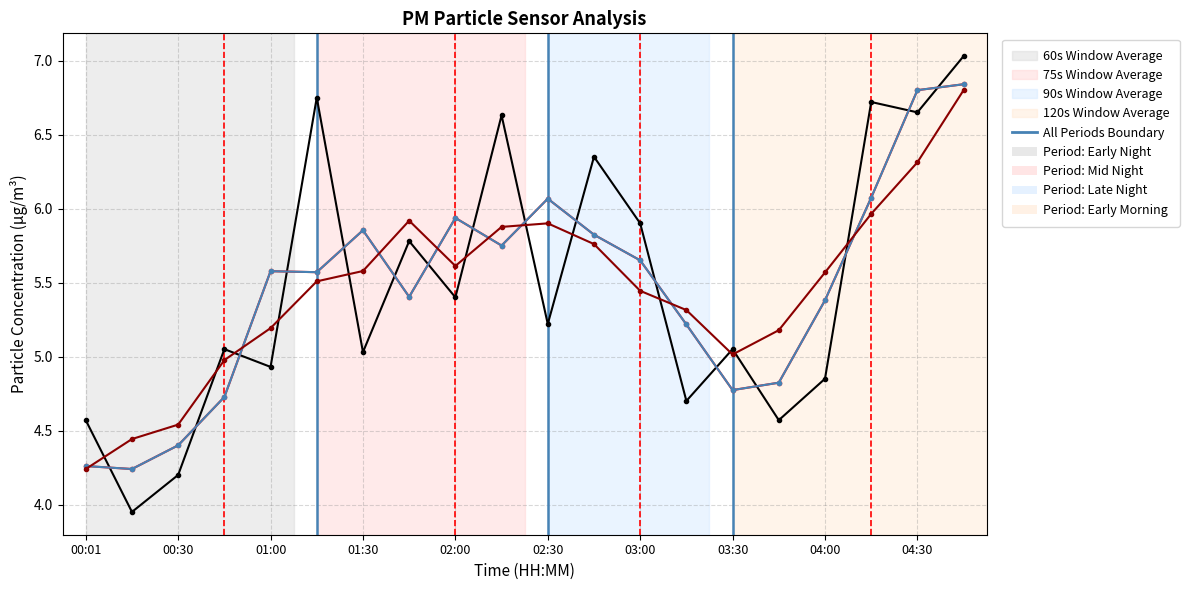

List the labels in order of value, largest first.

04:45, 01:16, 04:15, 04:30, 02:15, 02:45, 03:00, 01:45, 02:00, 02:30, 00:45, 03:30, 01:30, 01:00, 04:00, 03:15, 00:01, 03:45, 00:30, 00:16